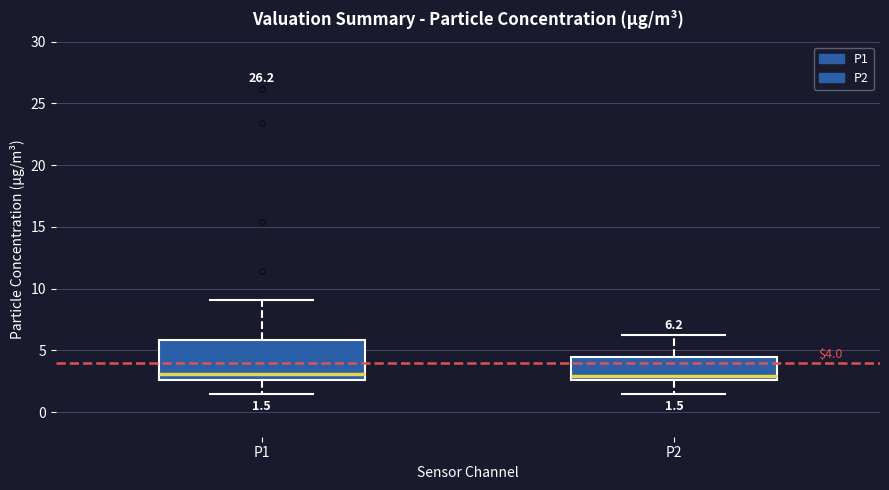

Which box is the tallest, from its lower edge to its upper edge?

P1